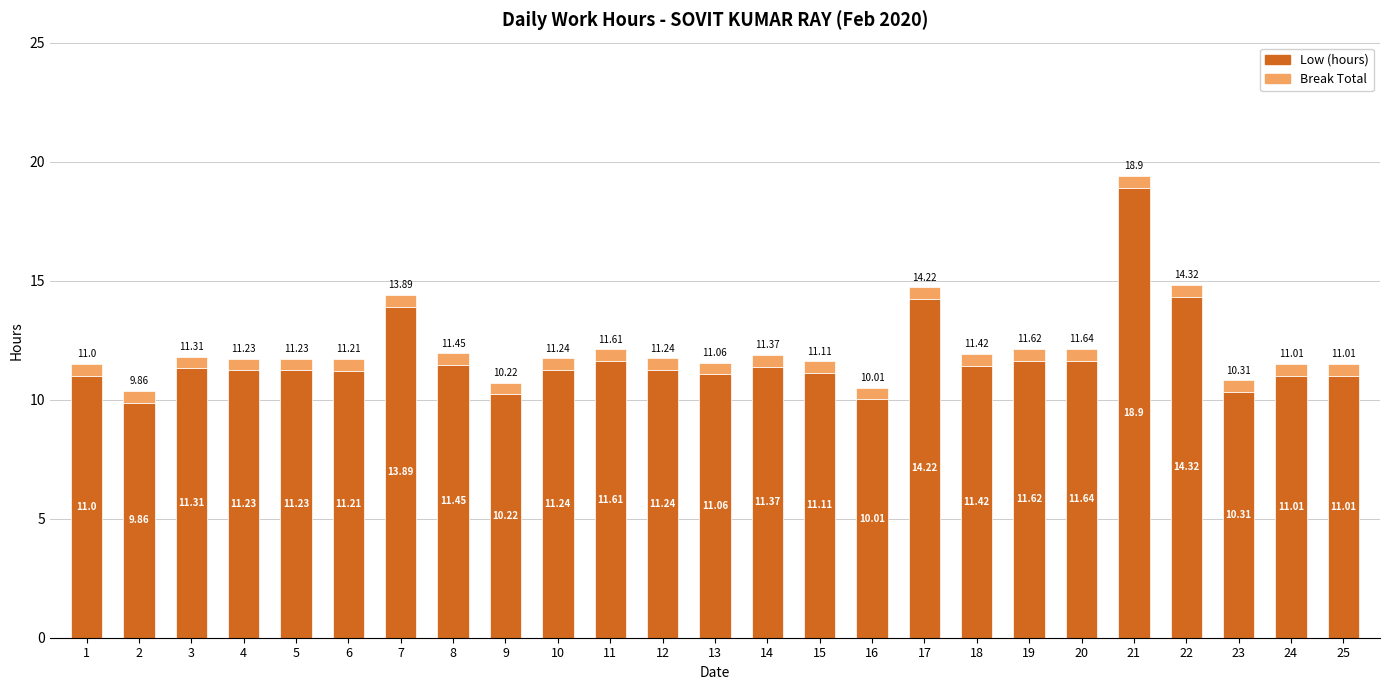

What is the total value across all series at 15?

11.6